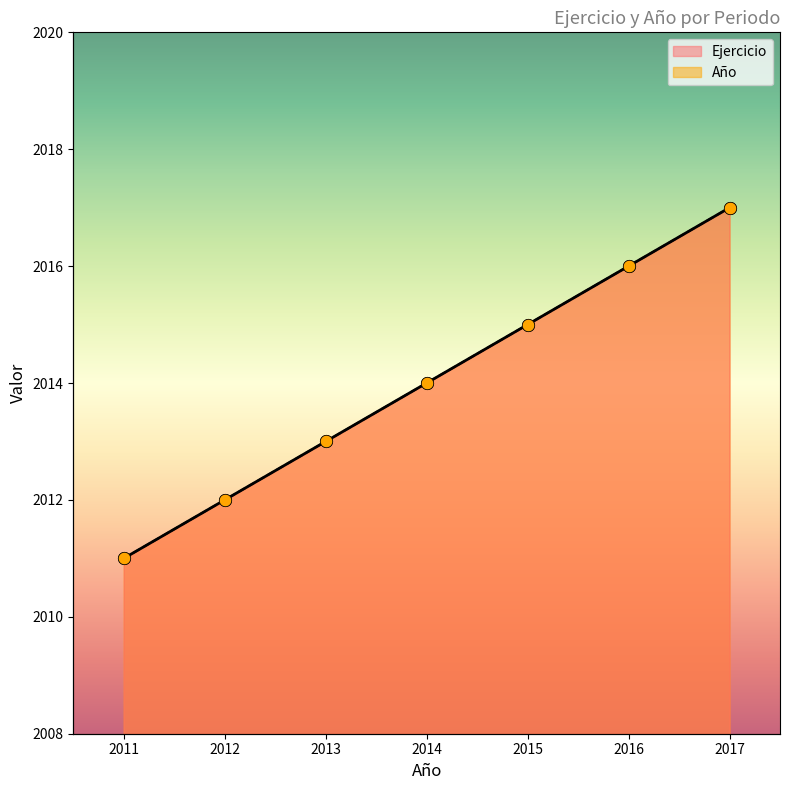

At how many categories does at least one series exceed 2013?

4